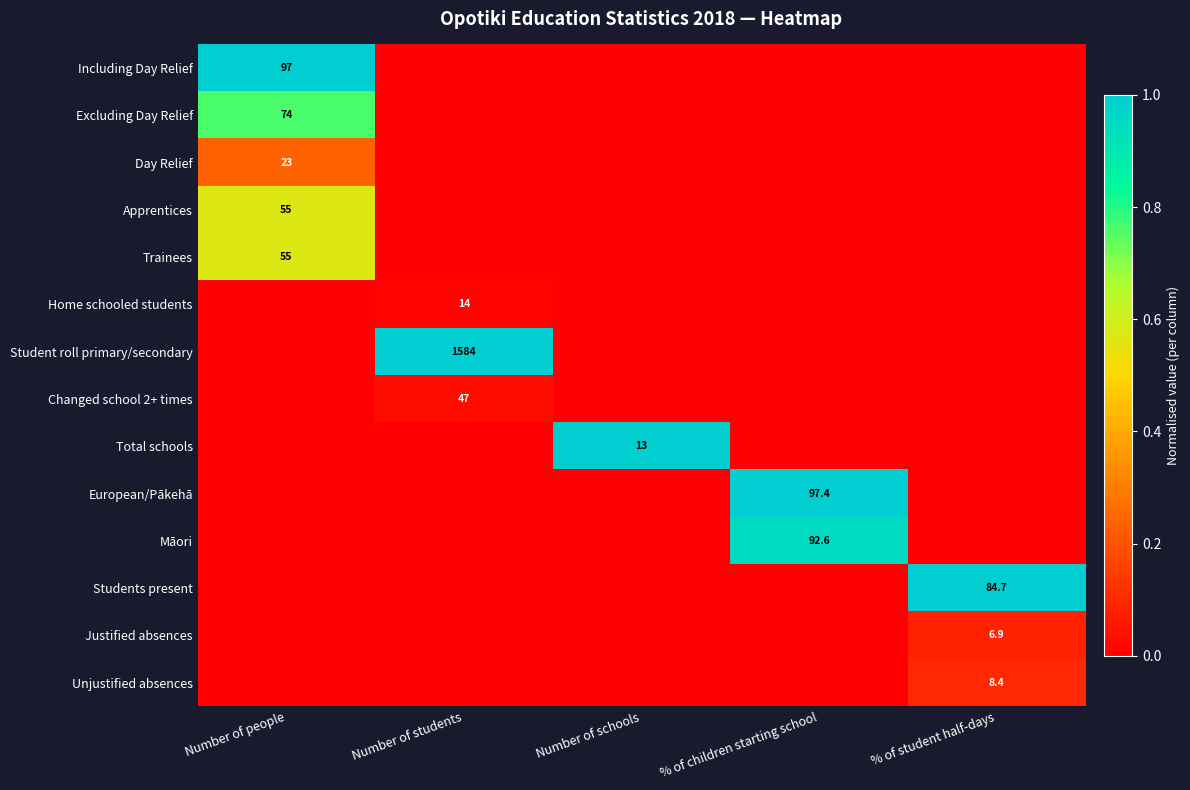

How many distinct data groups are displayed?

14